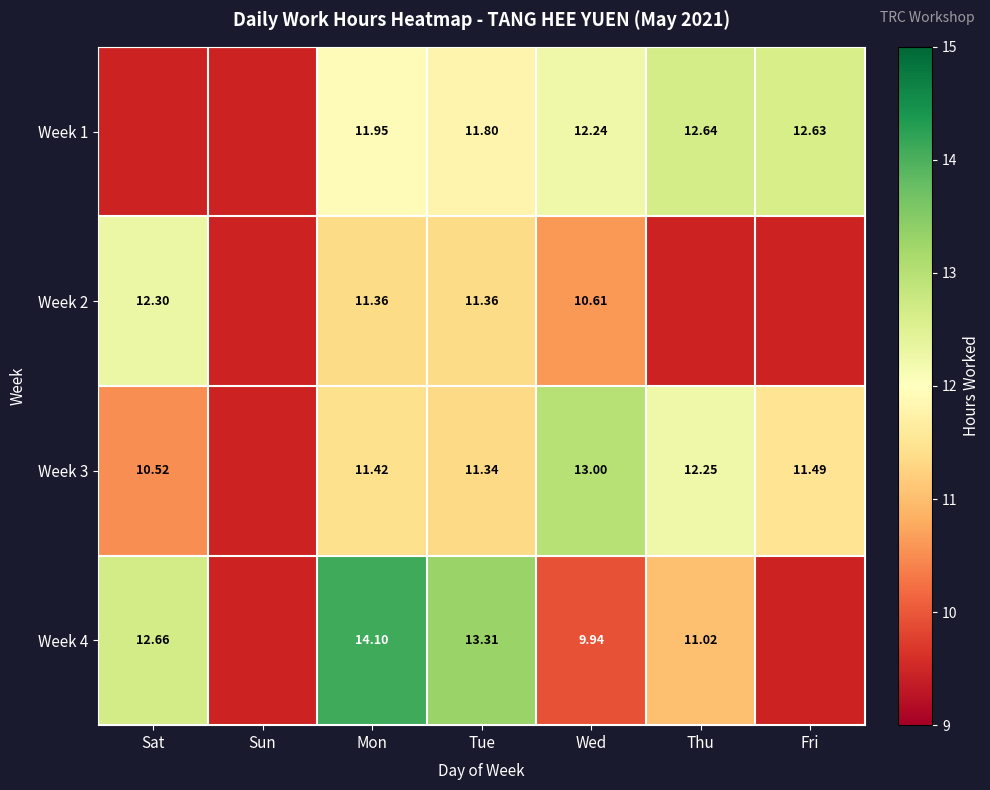

At which category is the sum across all series the highest?

Mon